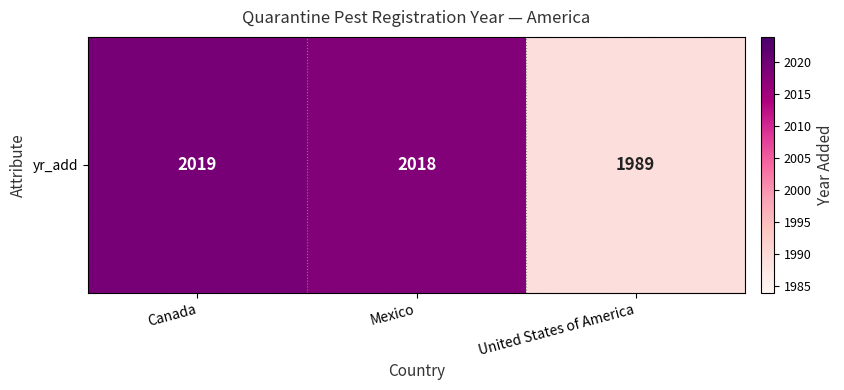

What is the maximum value shown in the chart?

2019